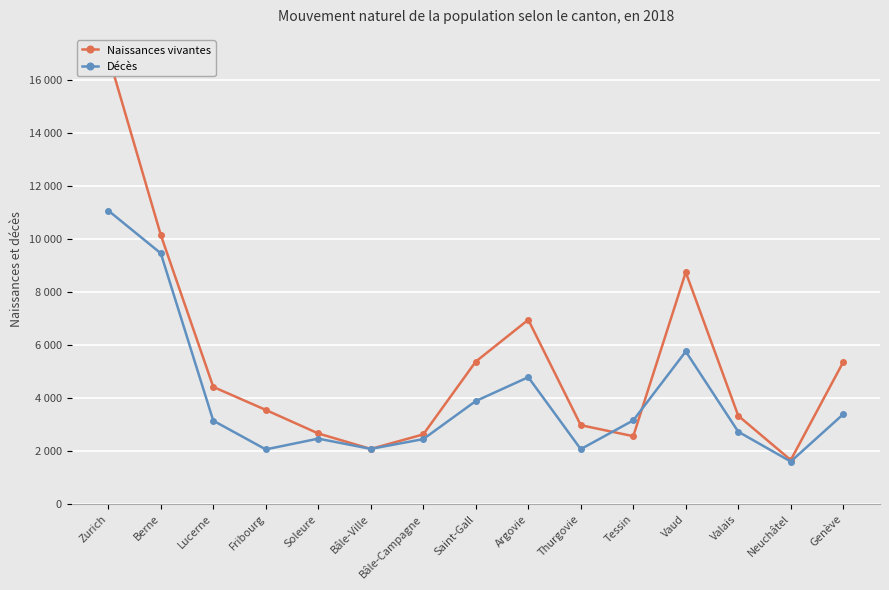

Rank the series by their maximum value, from lowest to highest.

Décès, Naissances vivantes